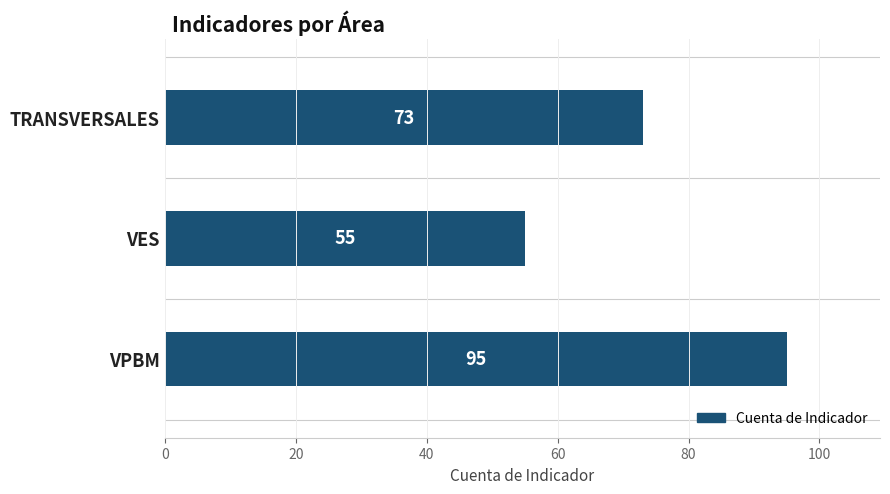

List the labels in order of value, largest first.

VPBM, TRANSVERSALES, VES